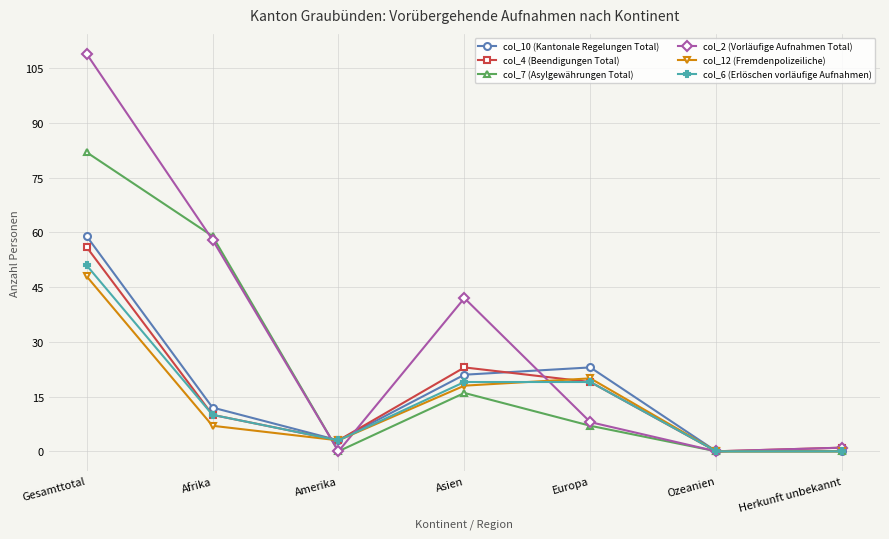

Does the chart have visible grid lines?

Yes